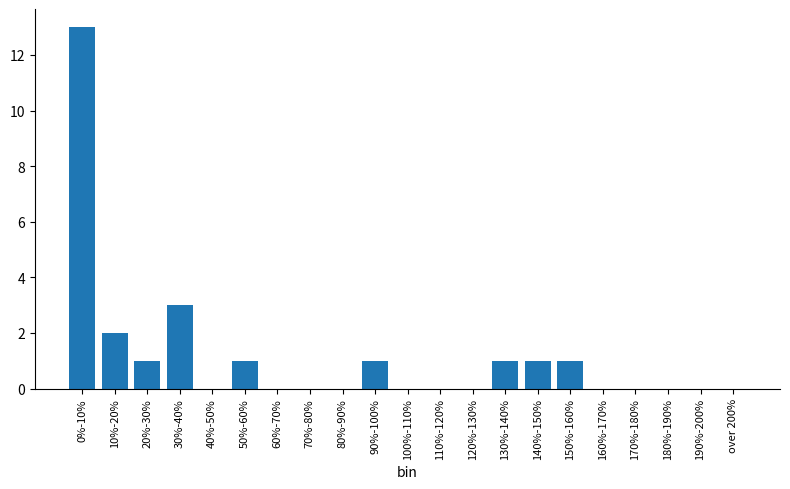

Reading left to right, what are all the values shown in this chart?

0%-10%=13	10%-20%=2	20%-30%=1	30%-40%=3	40%-50%=0	50%-60%=1	60%-70%=0	70%-80%=0	80%-90%=0	90%-100%=1	100%-110%=0	110%-120%=0	120%-130%=0	130%-140%=1	140%-150%=1	150%-160%=1	160%-170%=0	170%-180%=0	180%-190%=0	190%-200%=0	over 200%=0